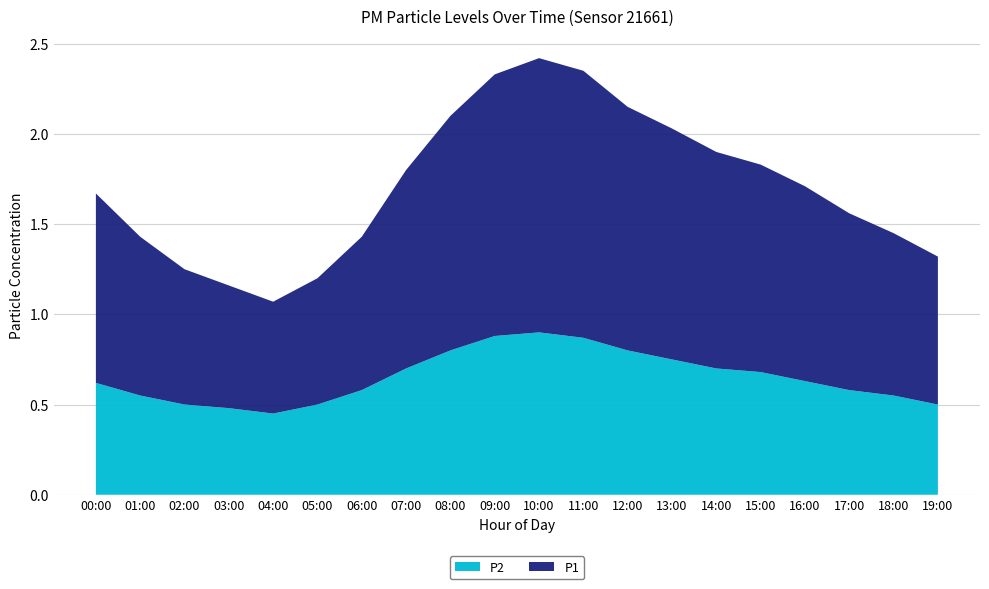

Reading left to right, extract all data points from this chart.

P1: 00:00=1.1	01:00=0.9	02:00=0.8	03:00=0.7	04:00=0.6	05:00=0.7	06:00=0.8	07:00=1.1	08:00=1.3	09:00=1.4	10:00=1.5	11:00=1.5	12:00=1.4	13:00=1.3	14:00=1.2	15:00=1.1	16:00=1.1	17:00=1.0	18:00=0.9	19:00=0.8
P2: 00:00=0.6	01:00=0.6	02:00=0.5	03:00=0.5	04:00=0.5	05:00=0.5	06:00=0.6	07:00=0.7	08:00=0.8	09:00=0.9	10:00=0.9	11:00=0.9	12:00=0.8	13:00=0.8	14:00=0.7	15:00=0.7	16:00=0.6	17:00=0.6	18:00=0.6	19:00=0.5